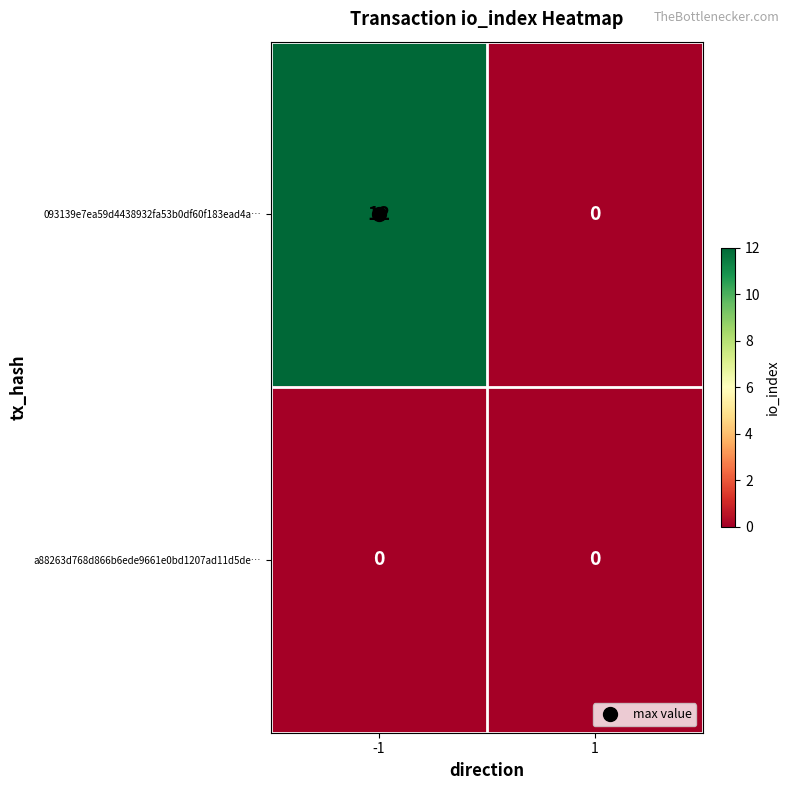

Which series has the largest total across all categories?

093139e7ea59d4438932fa53b0df60f183ead4a…